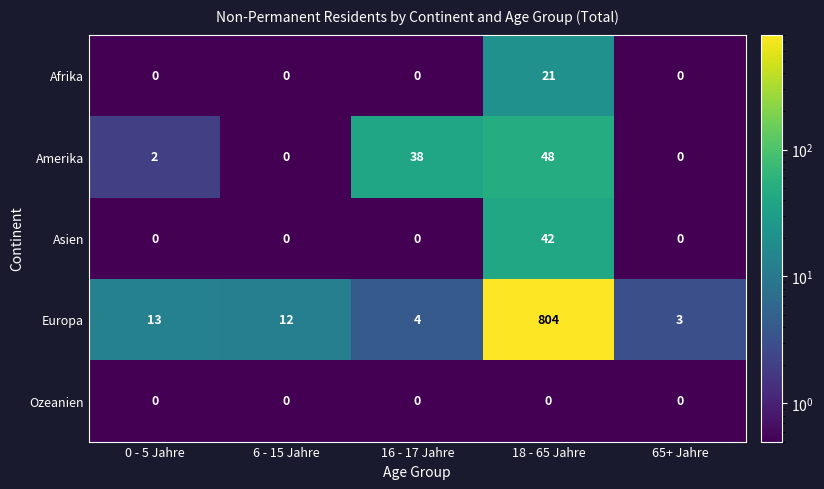

Between 16 - 17 Jahre and 18 - 65 Jahre, which series saw the biggest shift?

Europa